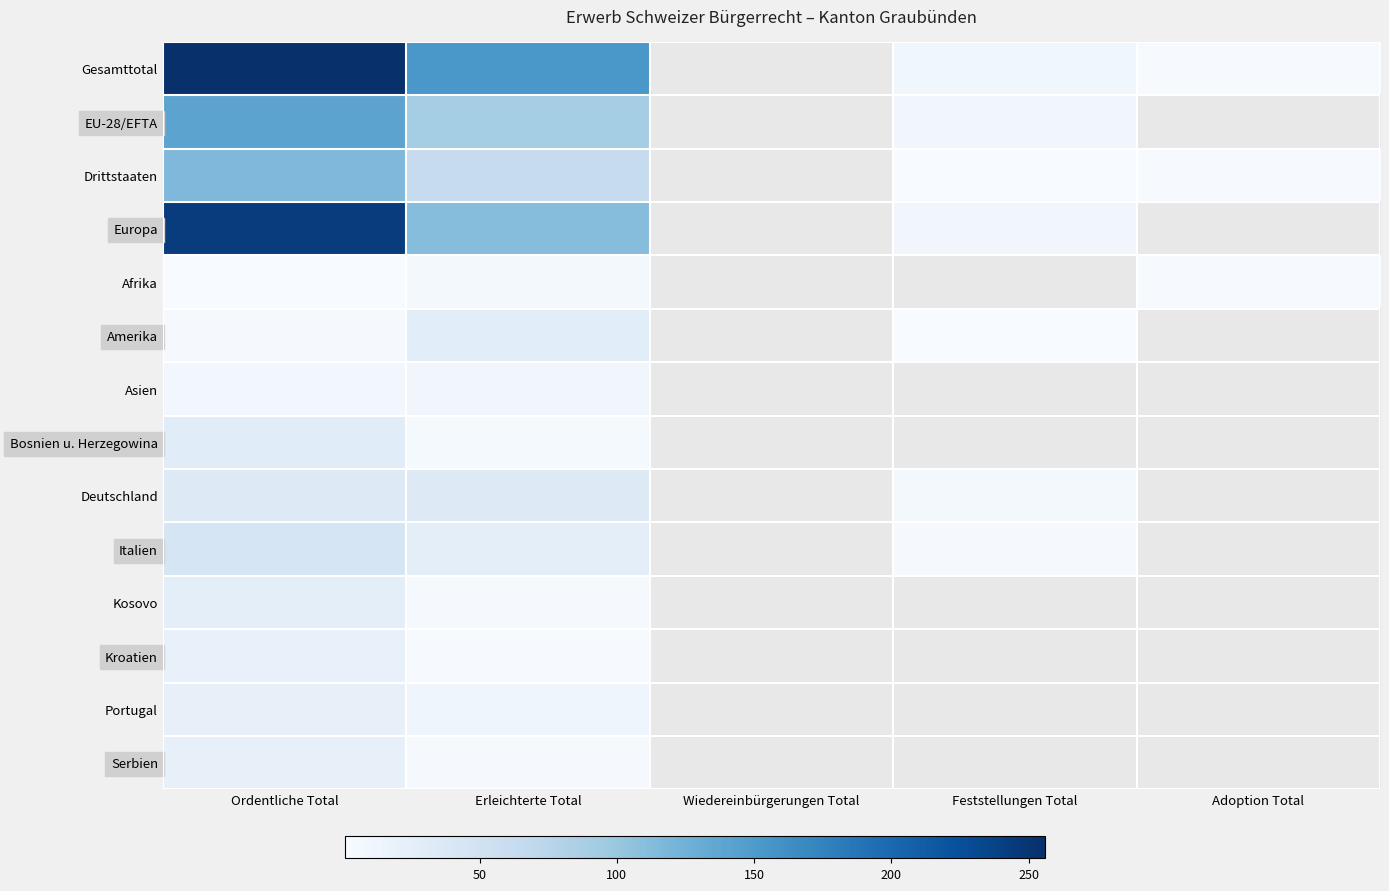

Between Erleichterte Total and Adoption Total, which series saw the biggest shift?

Gesamttotal